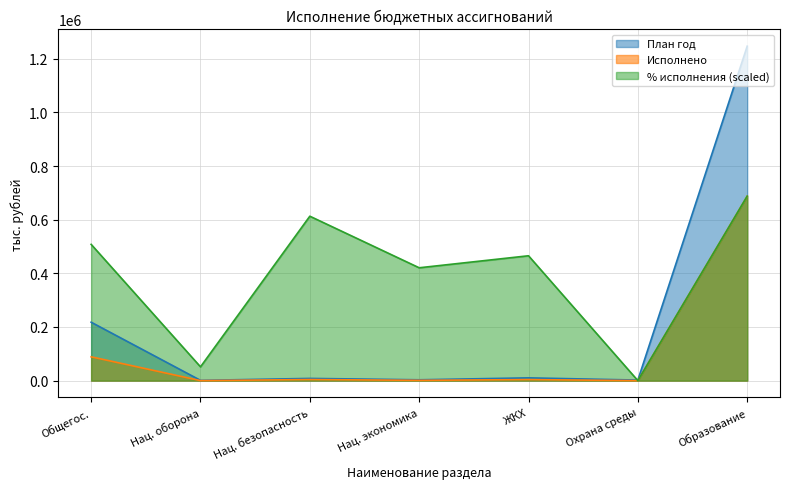

Which series has the largest total across all categories?

% исполнения (scaled)